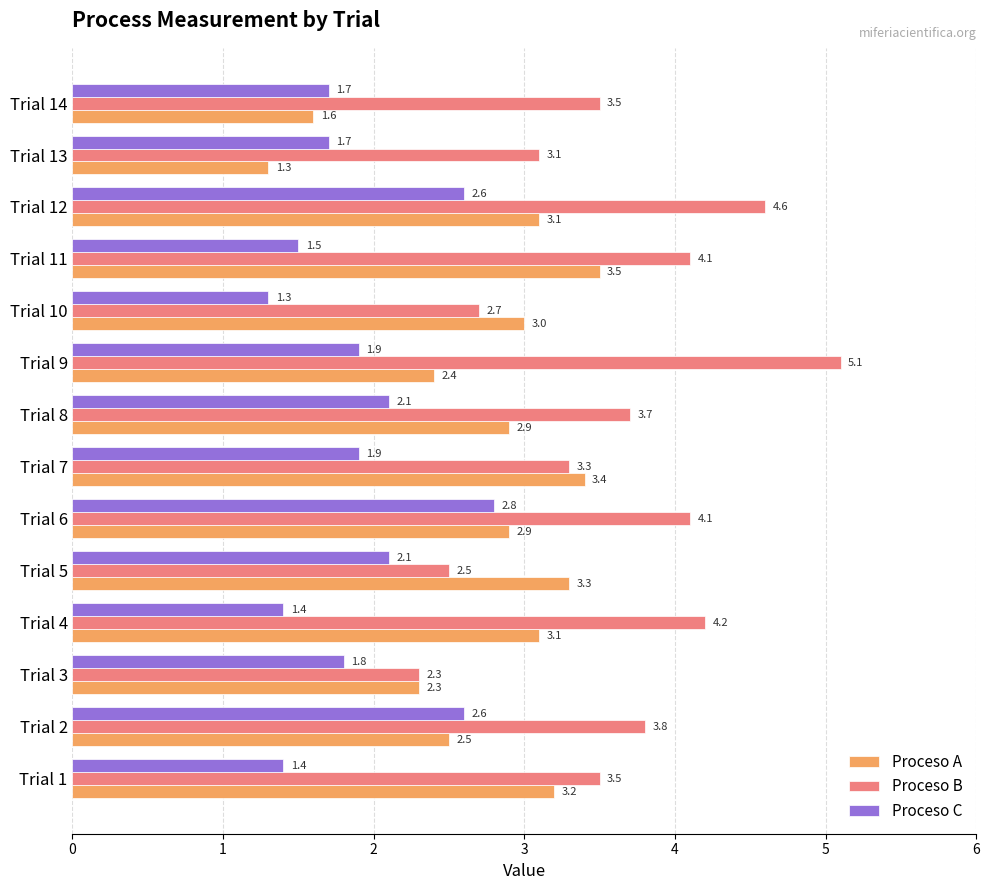

At which label does Proceso B reach its minimum?

Trial 3